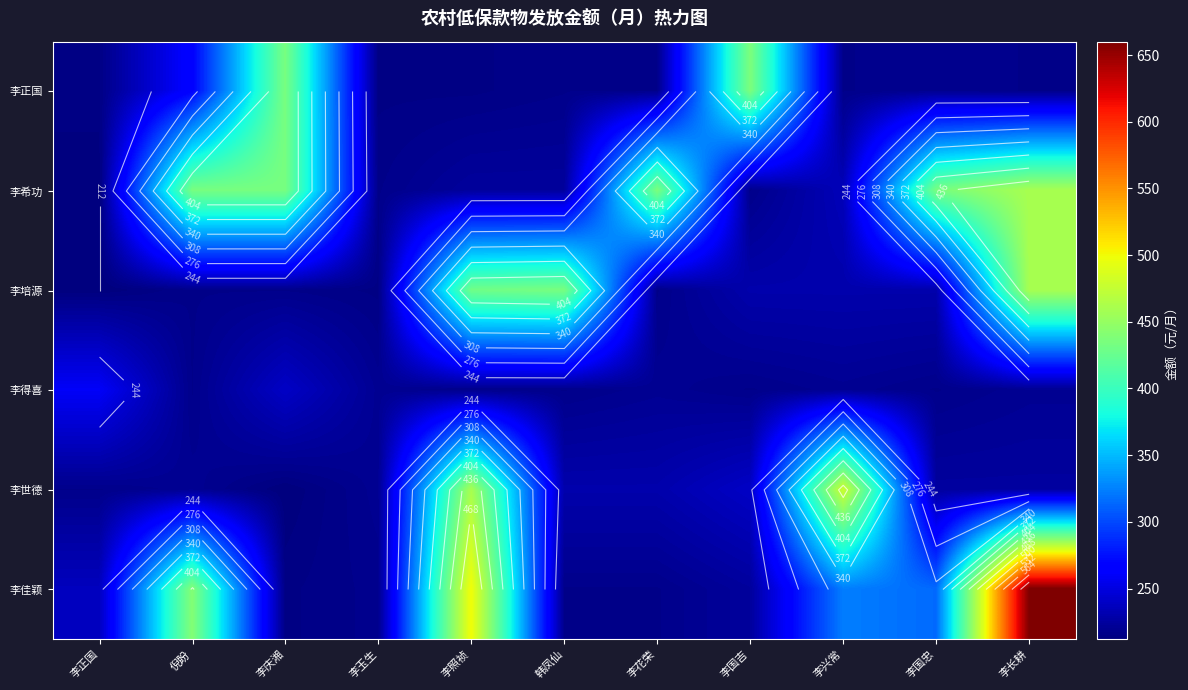

Which series has the largest total across all categories?

李佳颖